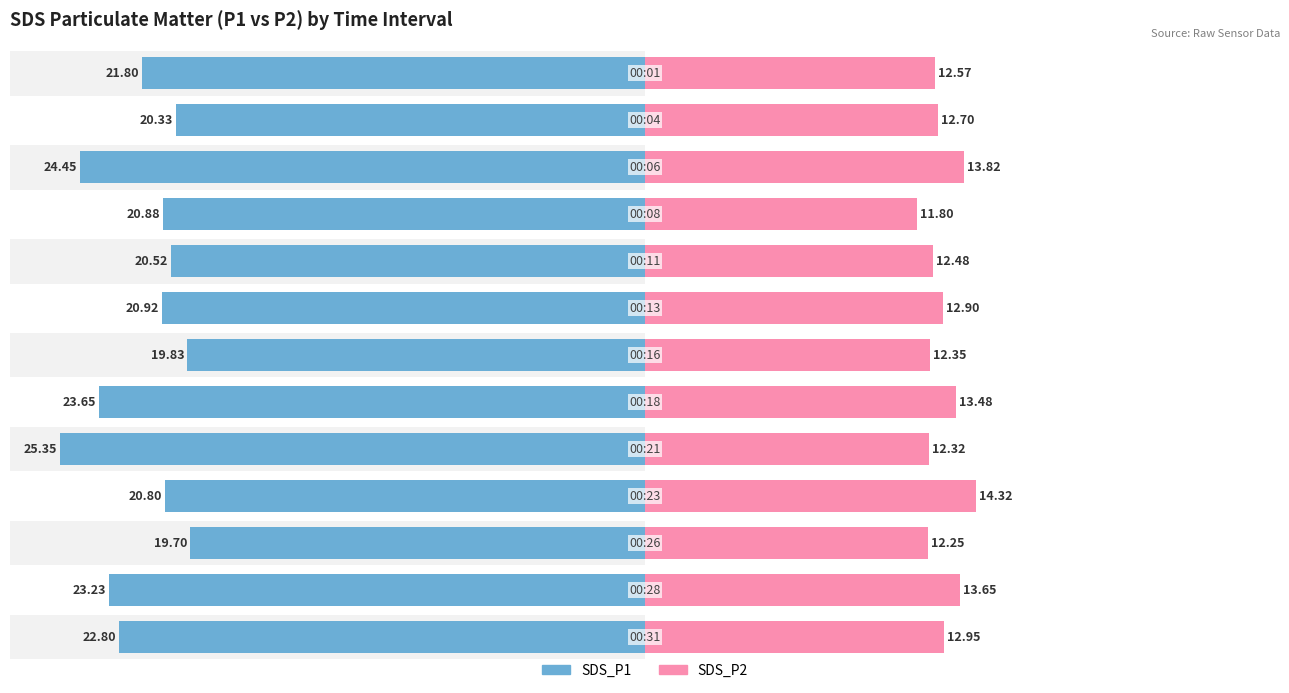

What are all the series names shown in the legend?

SDS_P1, SDS_P2